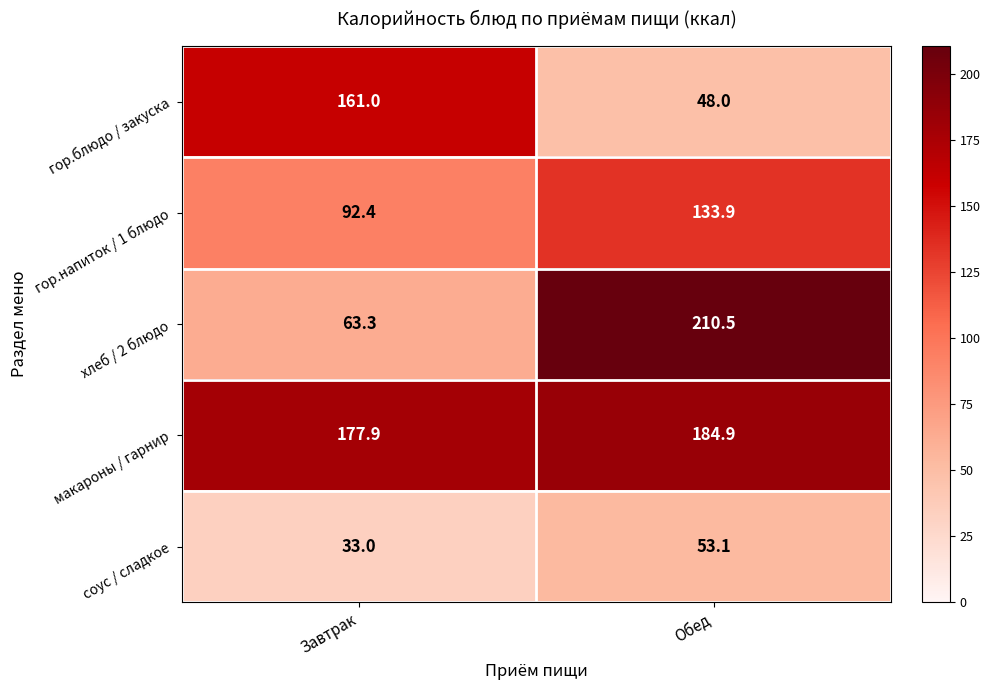

What is the maximum value shown in the chart?

210.5